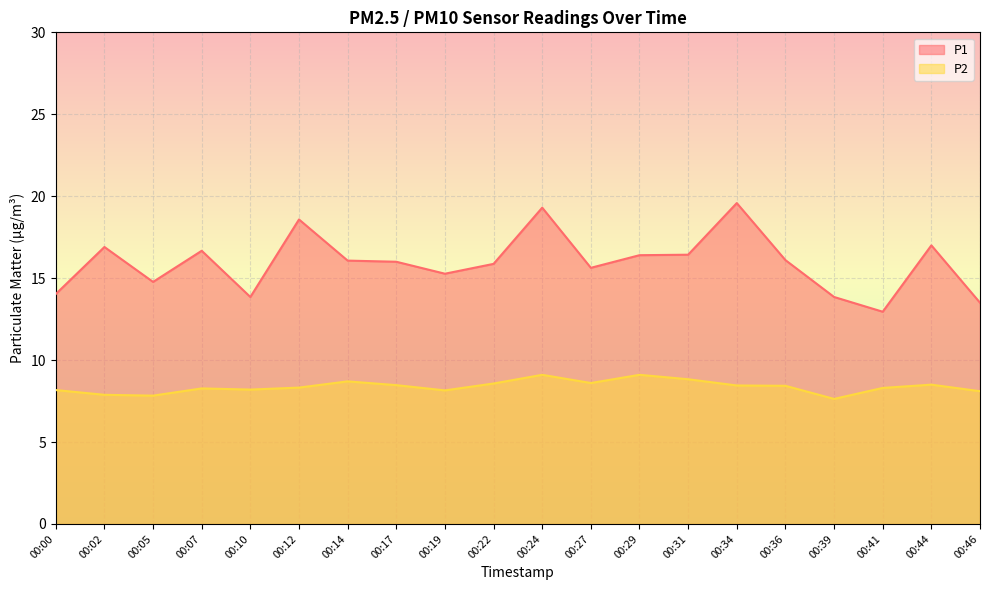

What is the sum of all P1 values?

318.8